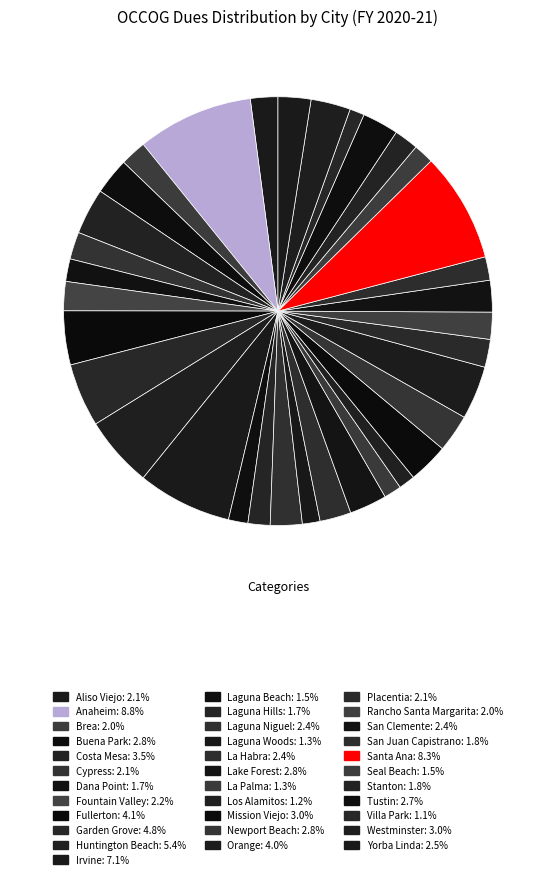

The Placentia slice represents 1% of the pie. True or false?

False